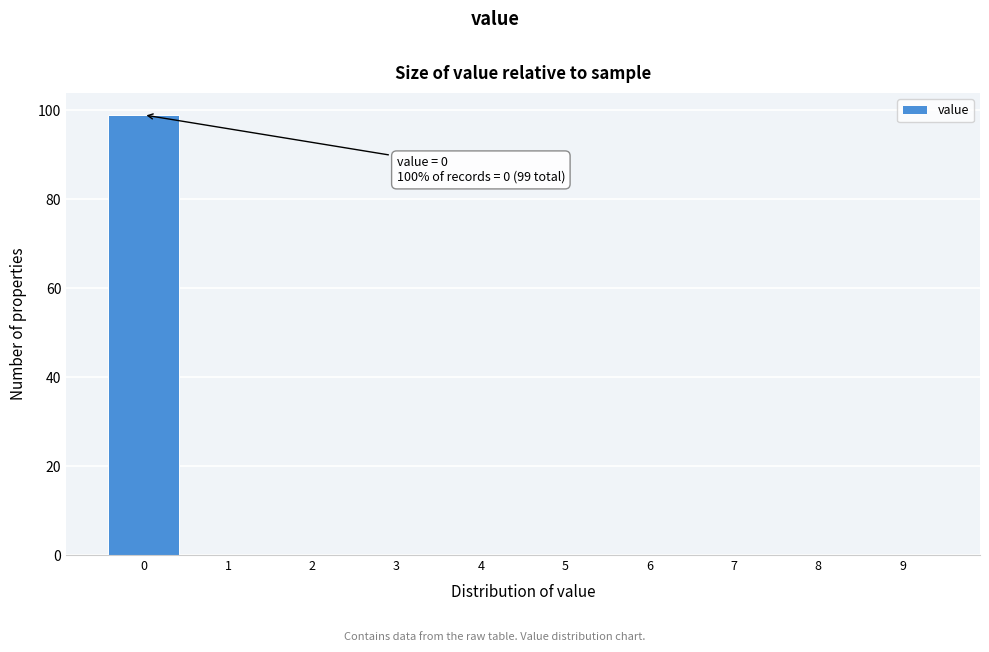

Over which range of the x-axis is the bar tallest?

-0.5 to 0.5